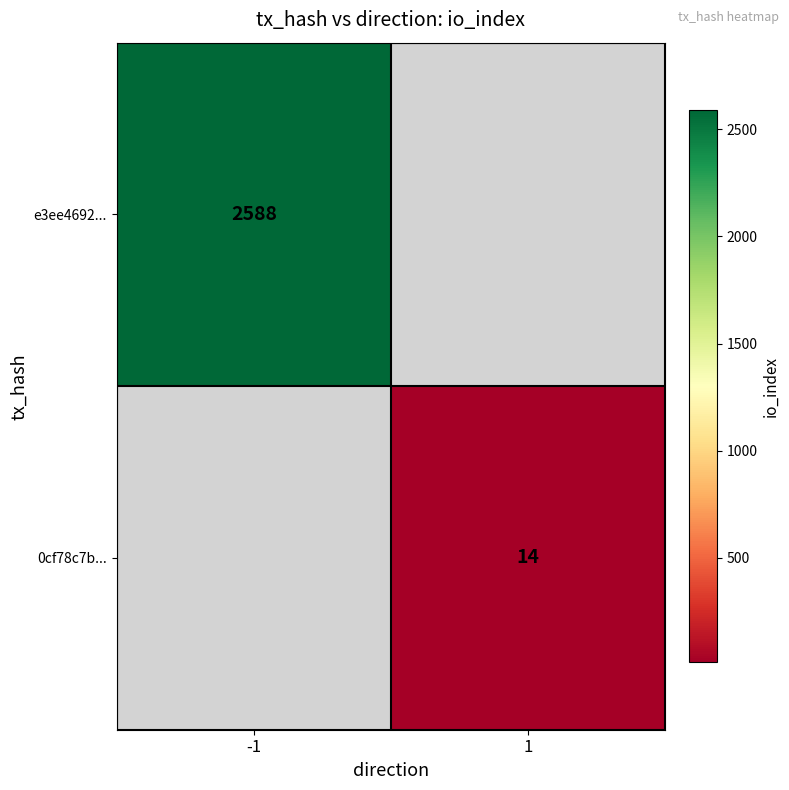

The e3ee4692... series shows 2588 at -1. True or false?

True